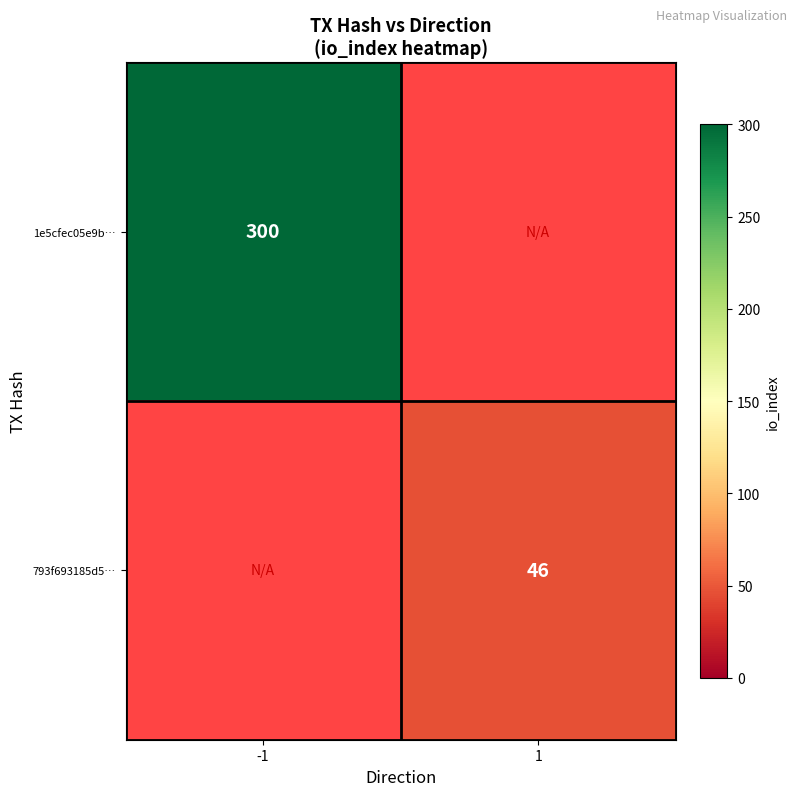

Is the value of 793f693185d5… at 1 greater than the value of 1e5cfec05e9b… at -1?

No